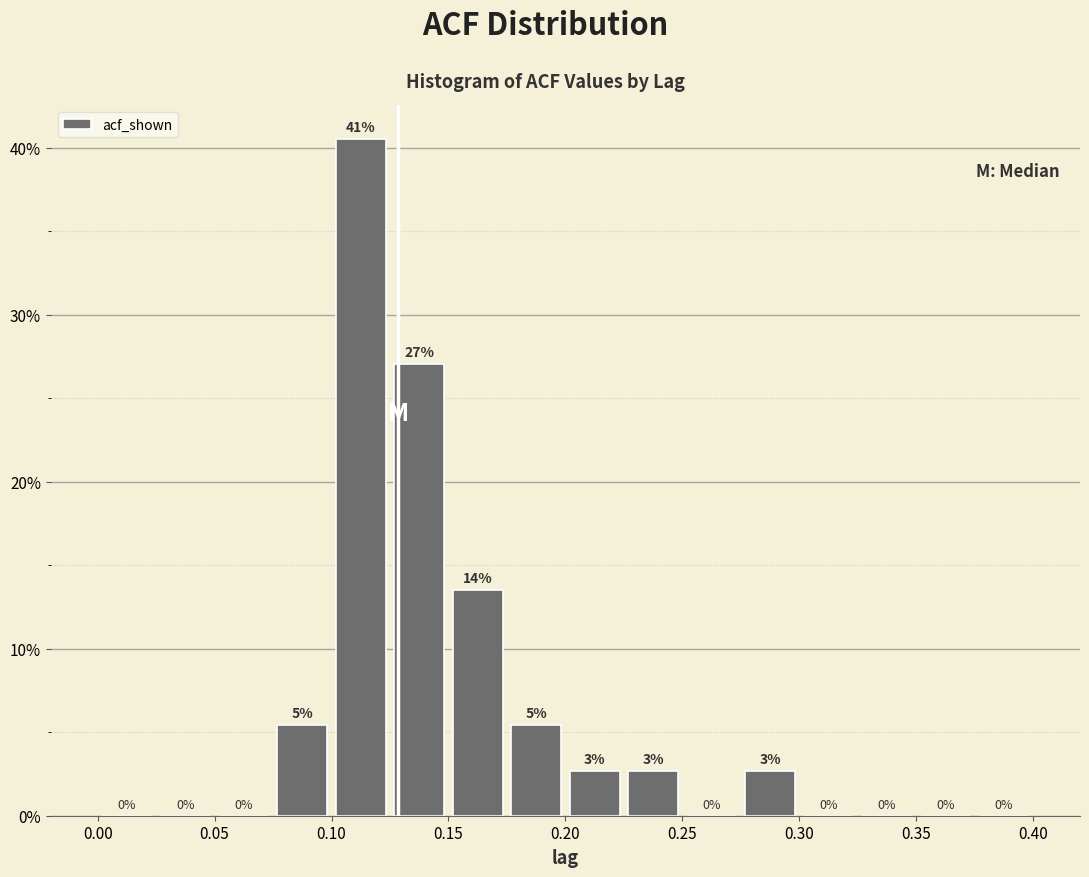

Over which range of the x-axis is the bar tallest?

0.100 to 0.125